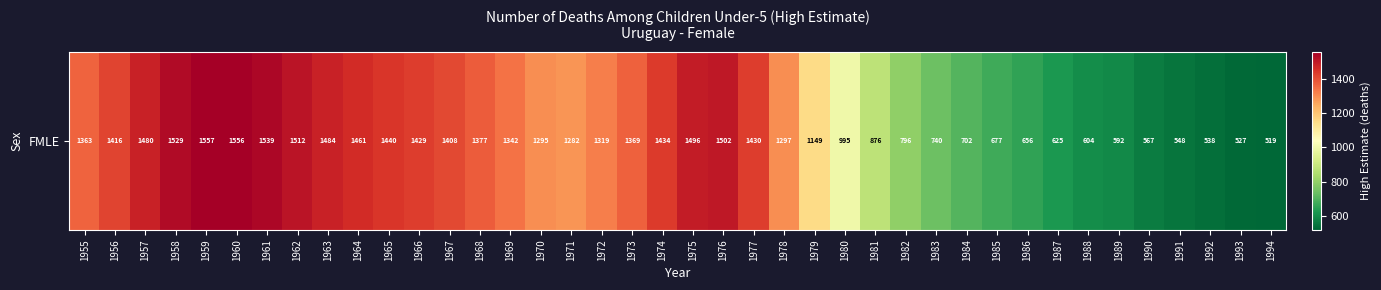

True or false: the data shows 1434 at 1974.

True